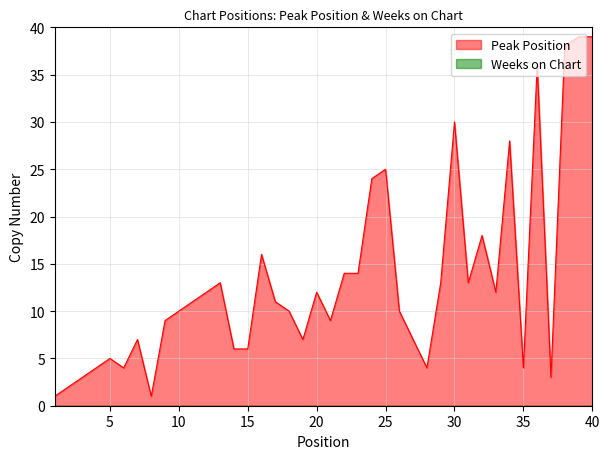

True or false: there are more than 1 points higher than both neighbors.

True